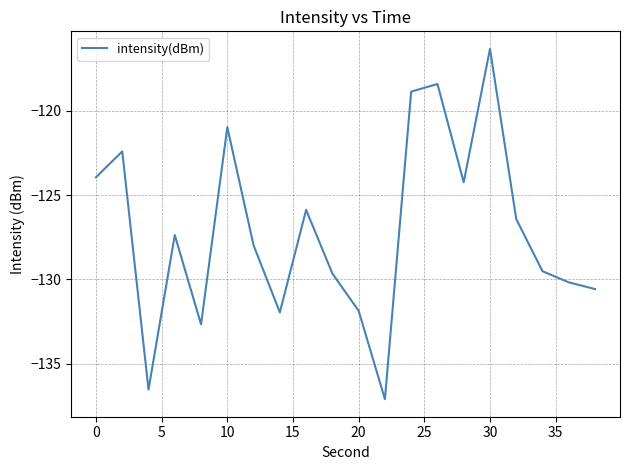

What is the smallest value displayed?

-137.1